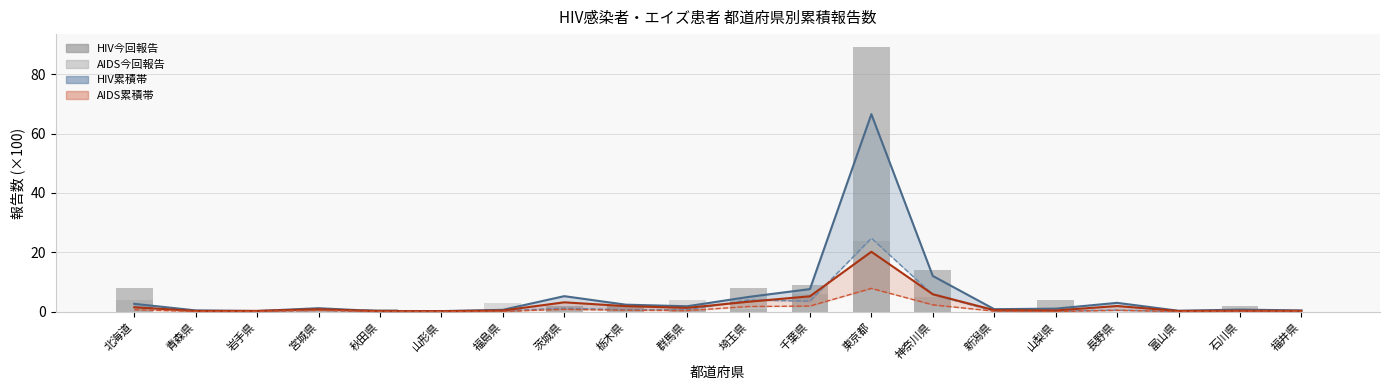

Which category has the highest value across all series?

東京都